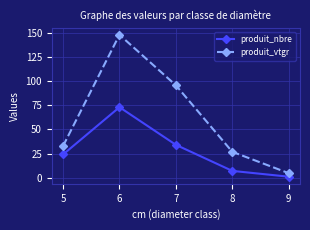

Is it true that produit_nbre equals 35.5 at 5?

False